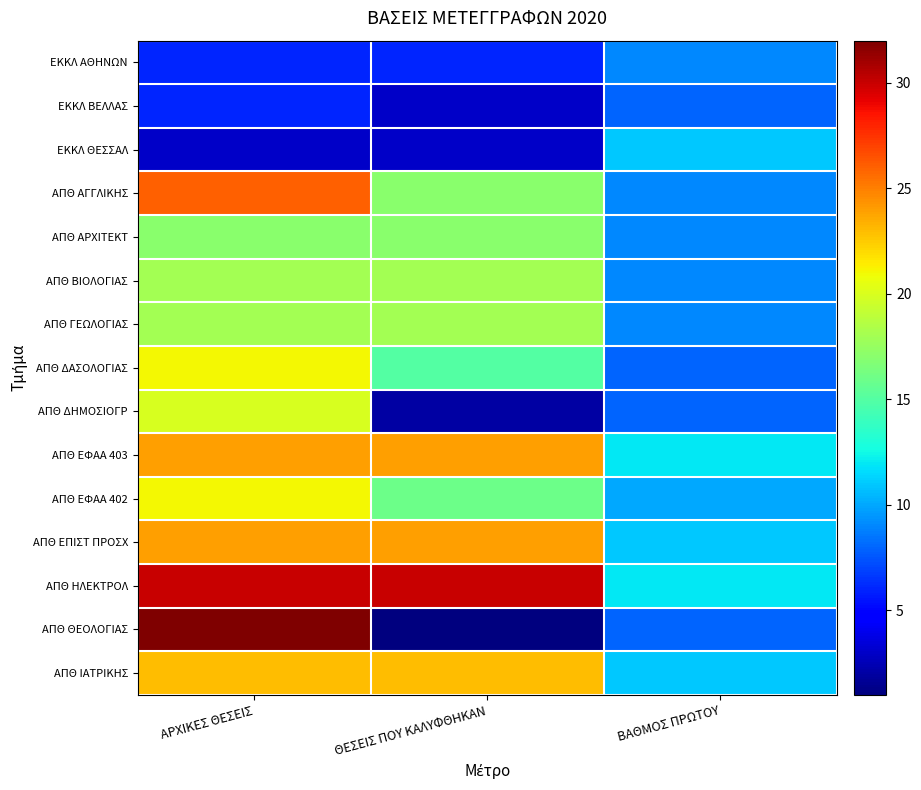

What is the total value across all series at ΒΑΘΜΟΣ ΠΡΩΤΟΥ?

144